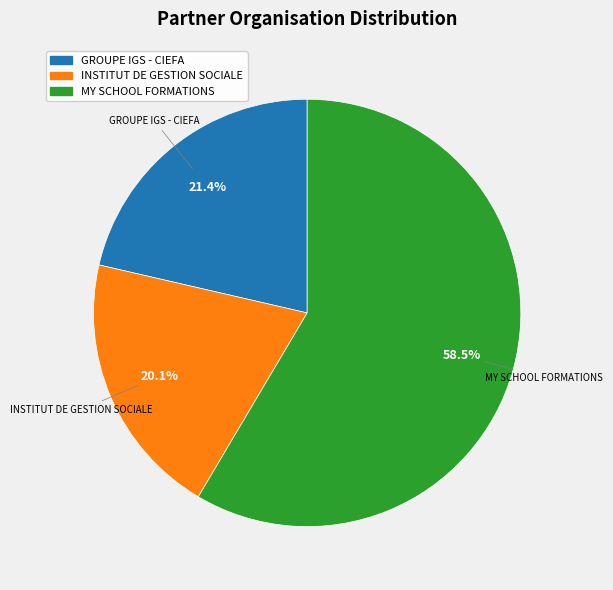

Is it true that GROUPE IGS - CIEFA is 21% of the pie?

True